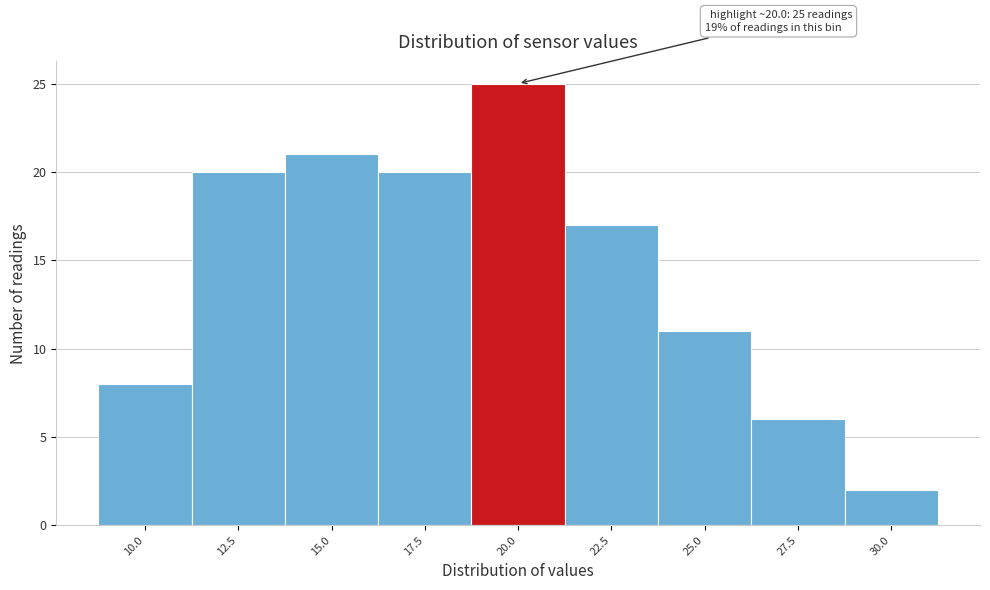

Reading left to right, extract all data points from this chart.

8	20	21	20	25	17	11	6	2